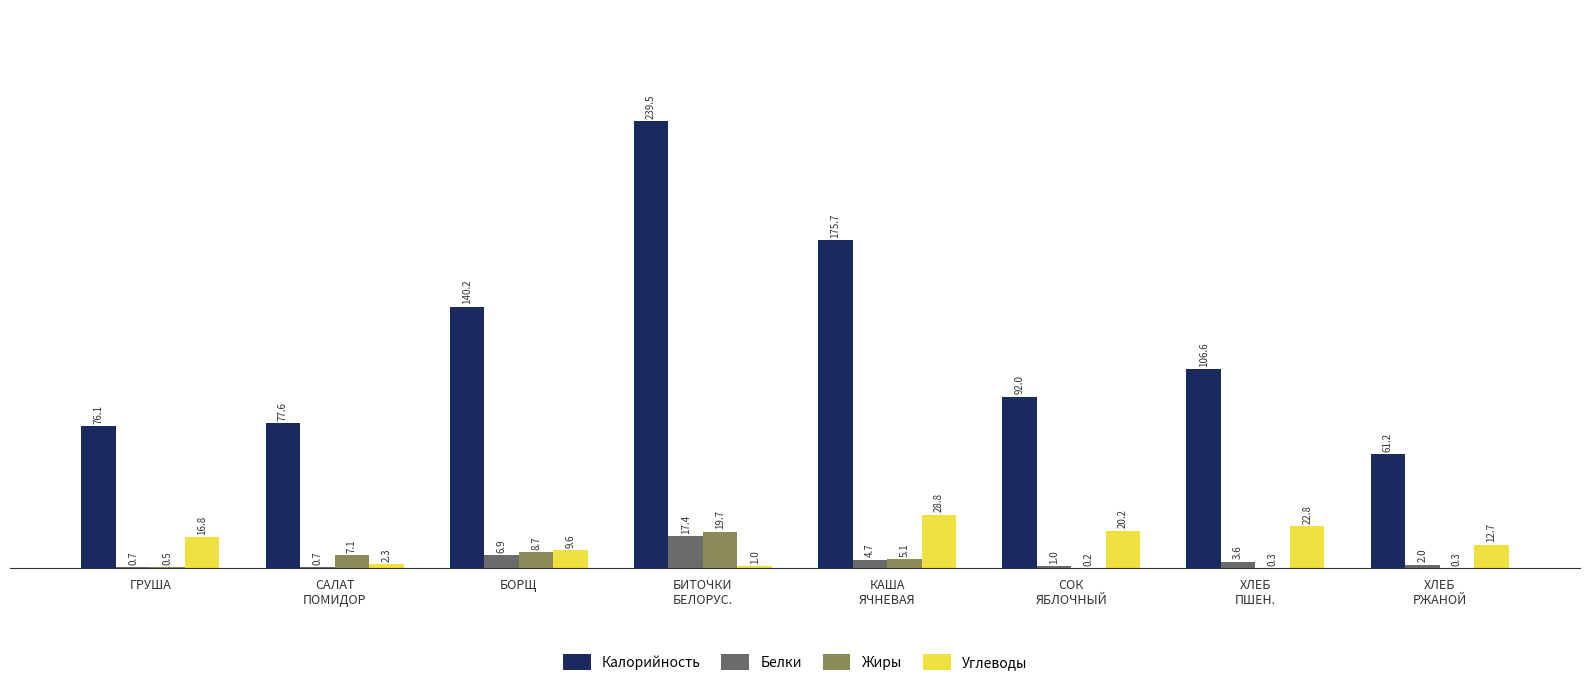

How many groups of bars are there?

8